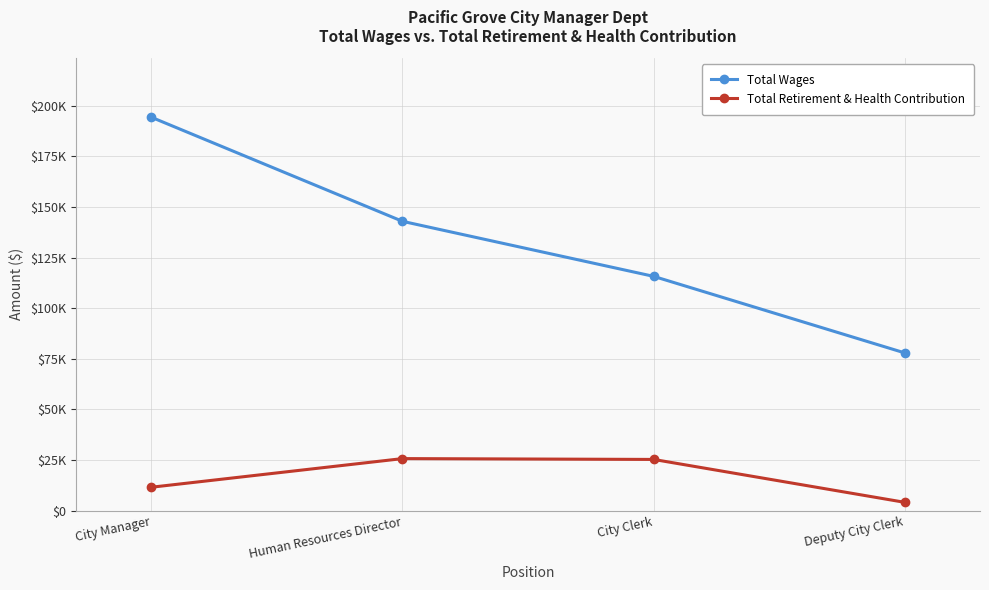

Which series has the largest range (max minus min)?

Total Wages